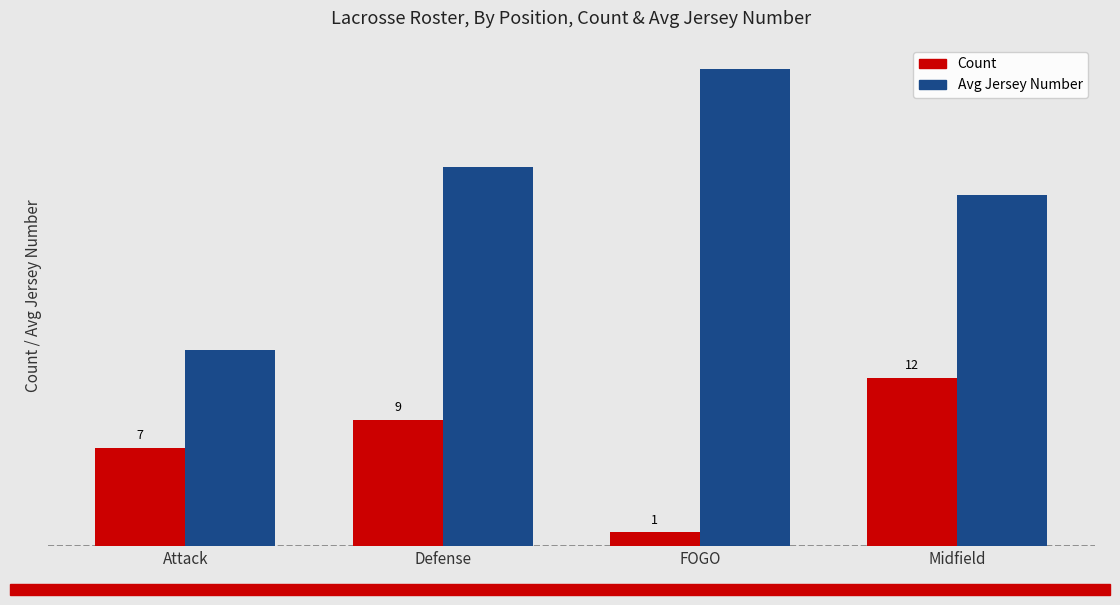

Rank the series at Midfield from highest to lowest value.

Avg Jersey Number, Count